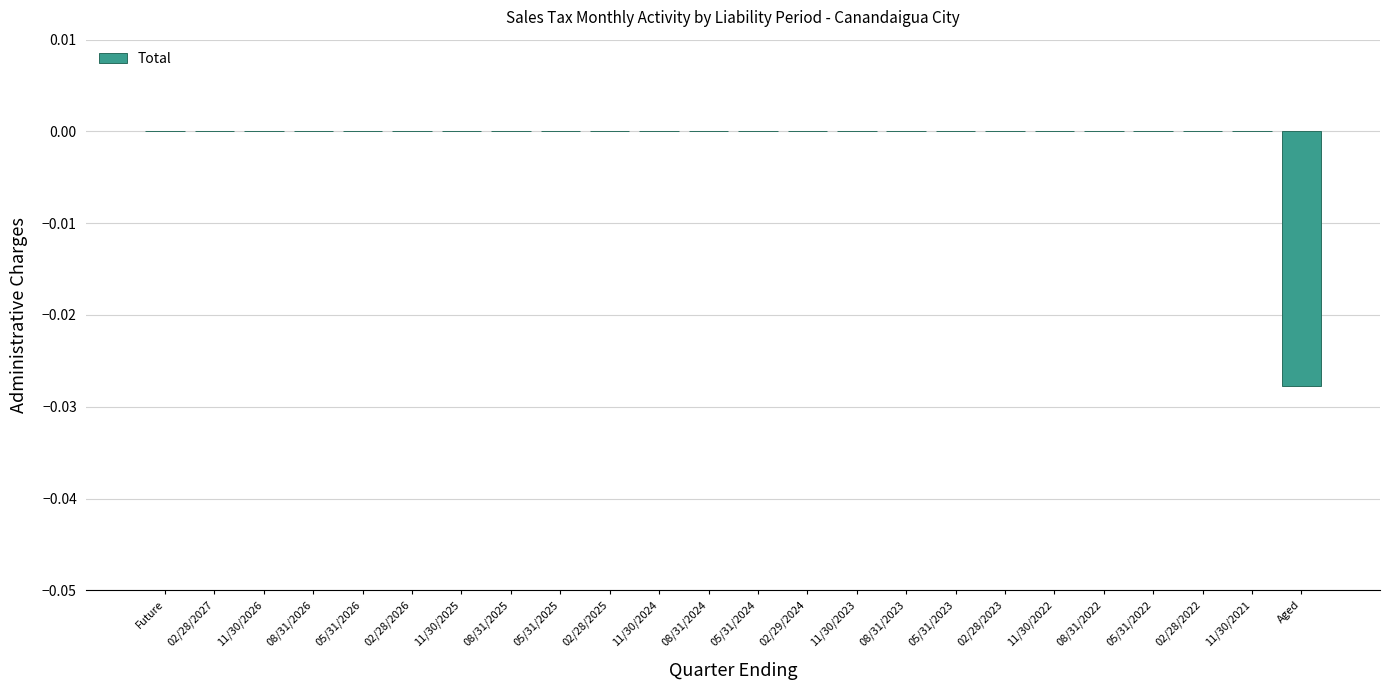

The chart shows a value of 0.0 at 11/30/2025. True or false?

True